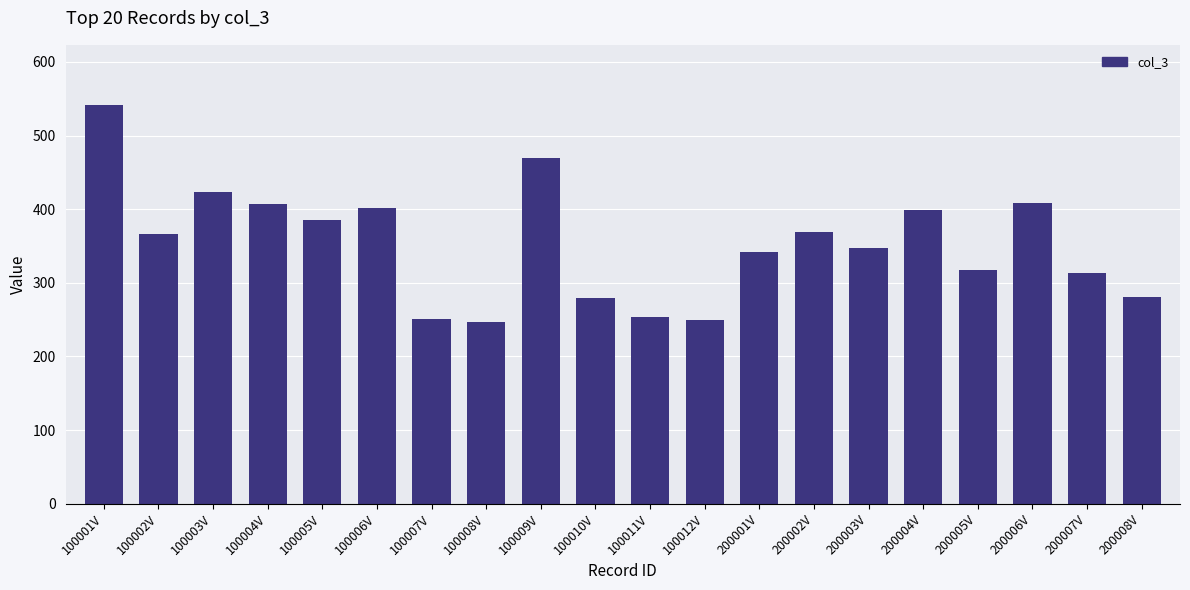

Which label corresponds to the largest value in the chart?

100001V